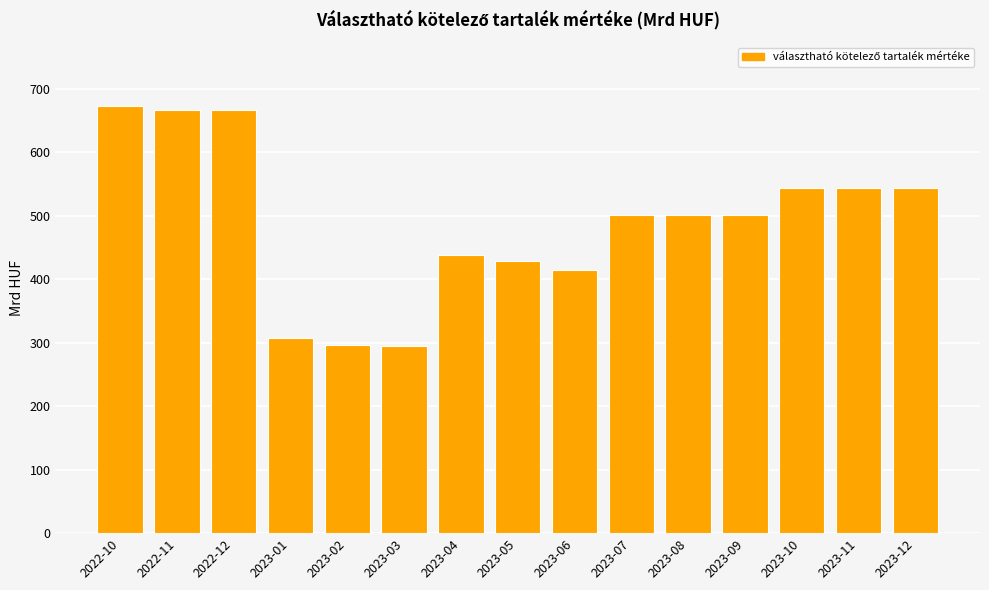

Is it true that the value at 2022-12 is 667.6?

True